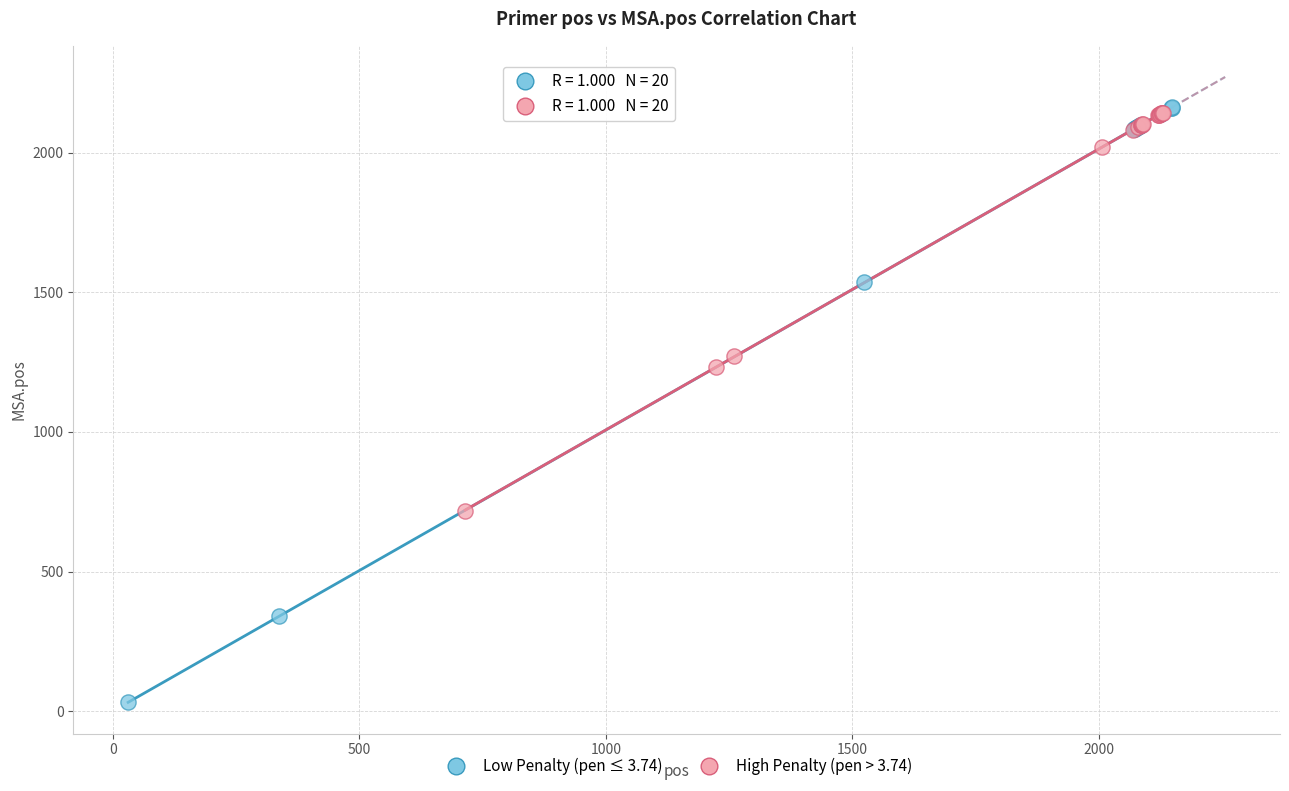

What are all the series names shown in the legend?

Low Penalty (pen ≤ 3.74), High Penalty (pen > 3.74)